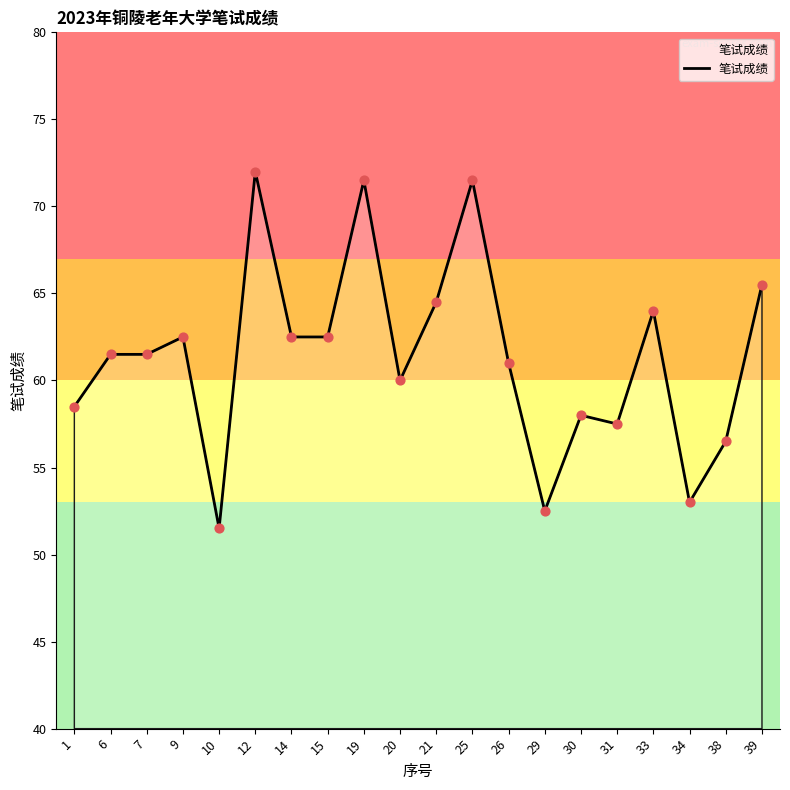

What is the ratio of the value at 9 to the value at 31?

1.1